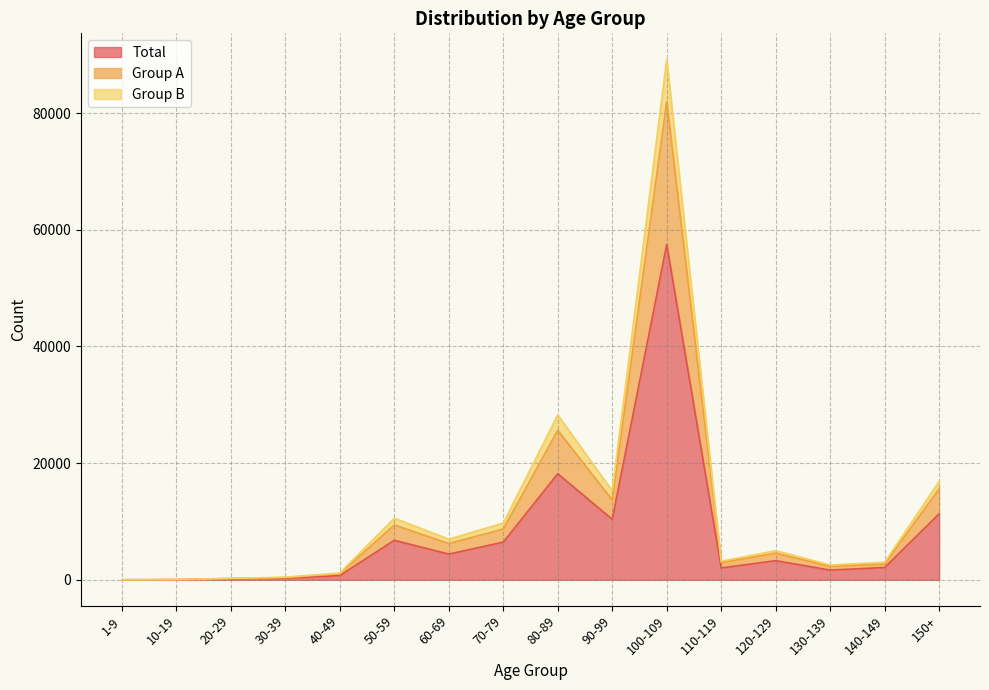

True or false: Total and Group B intersect in this chart.

False